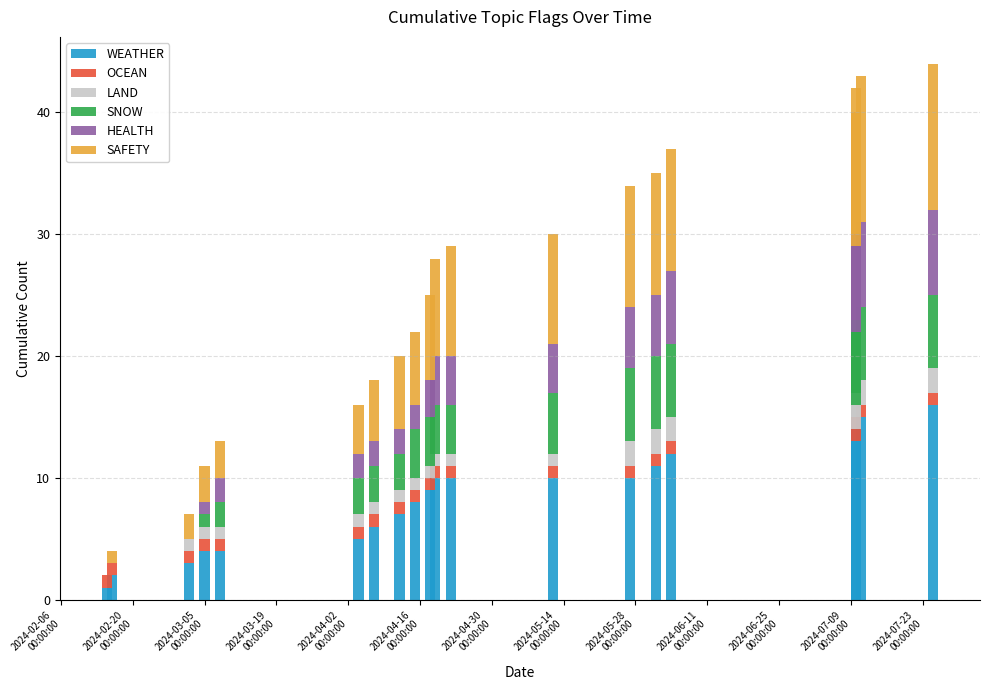

What are all the series names shown in the legend?

WEATHER, OCEAN, LAND, SNOW, HEALTH, SAFETY